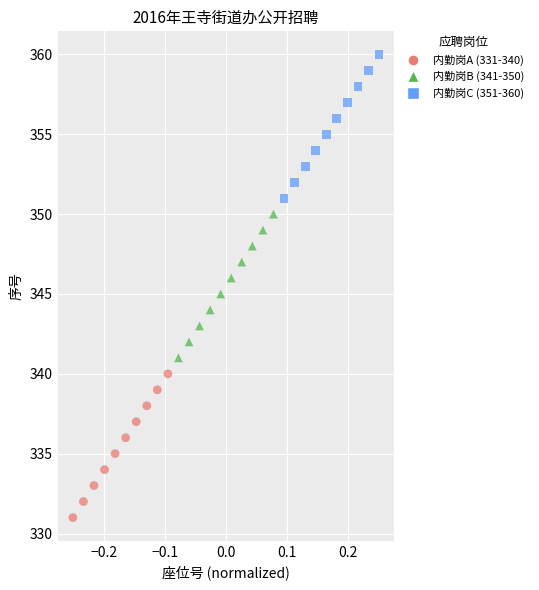

Which series reaches the maximum Y coordinate?

内勤岗C (351-360)